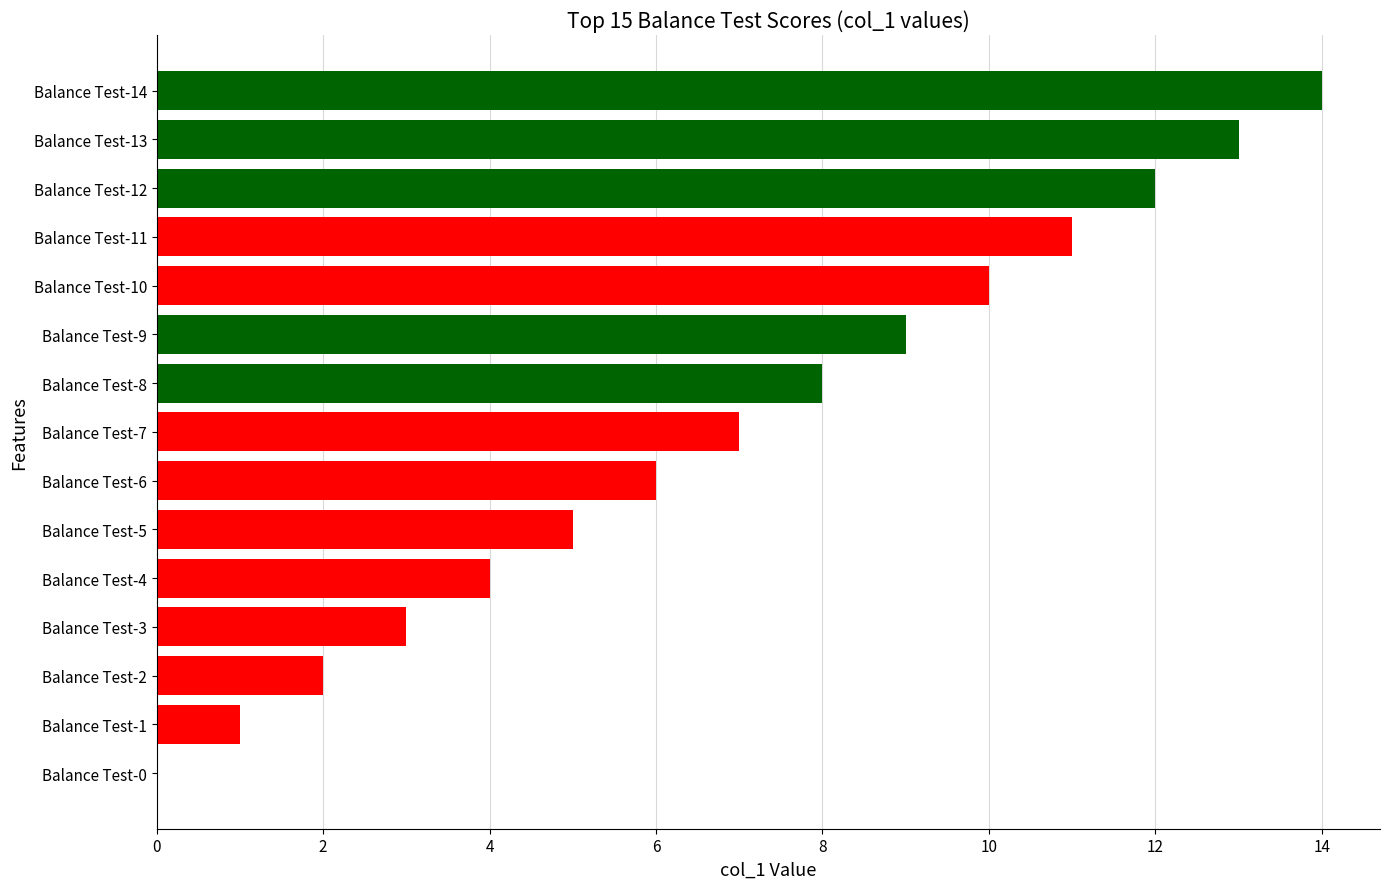

What is the sum of the values at Balance Test-3 and Balance Test-1?

4